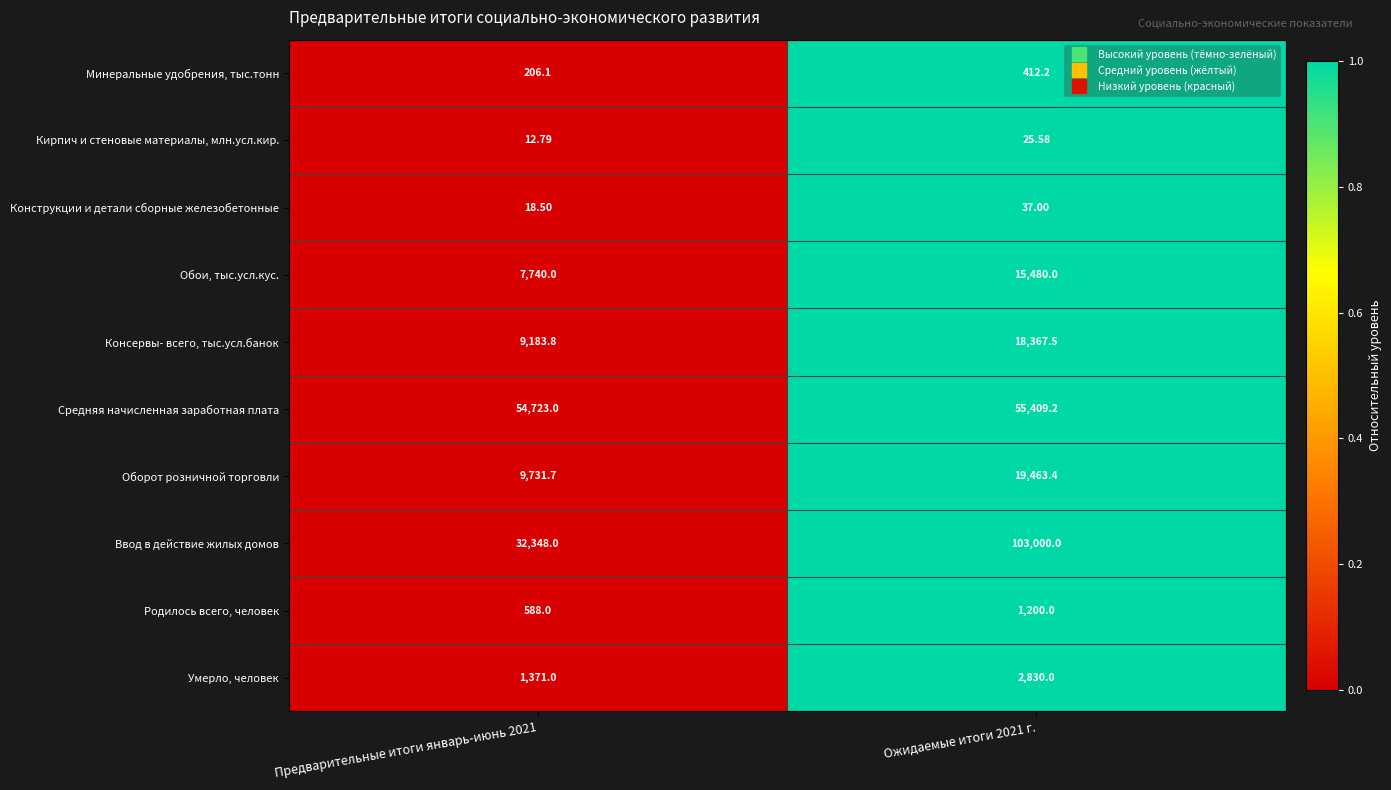

Which series has the largest total across all categories?

Ввод в действие жилых домов